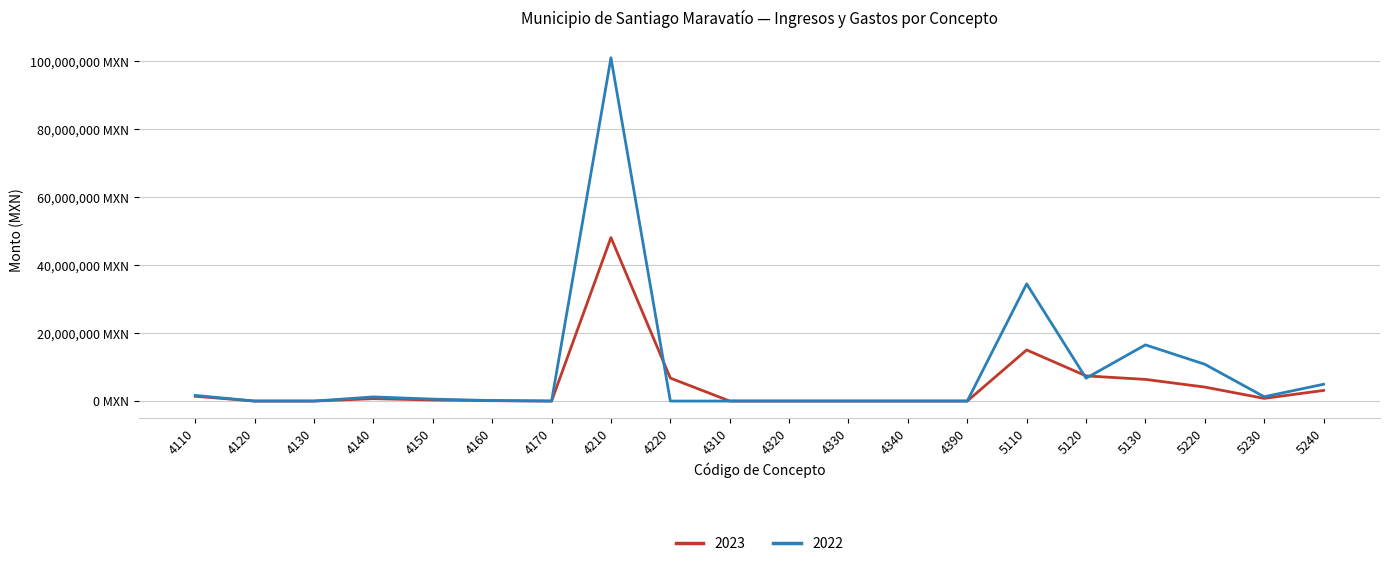

What is the difference between the maximum and minimum values in the 2023 series?

48138592.3